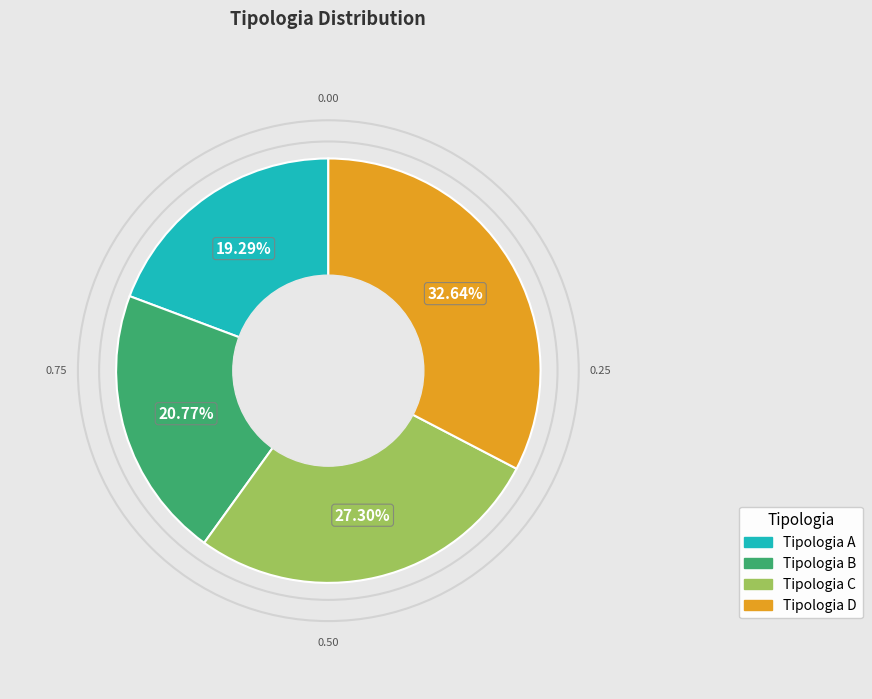

Is there a majority slice in this chart?

No